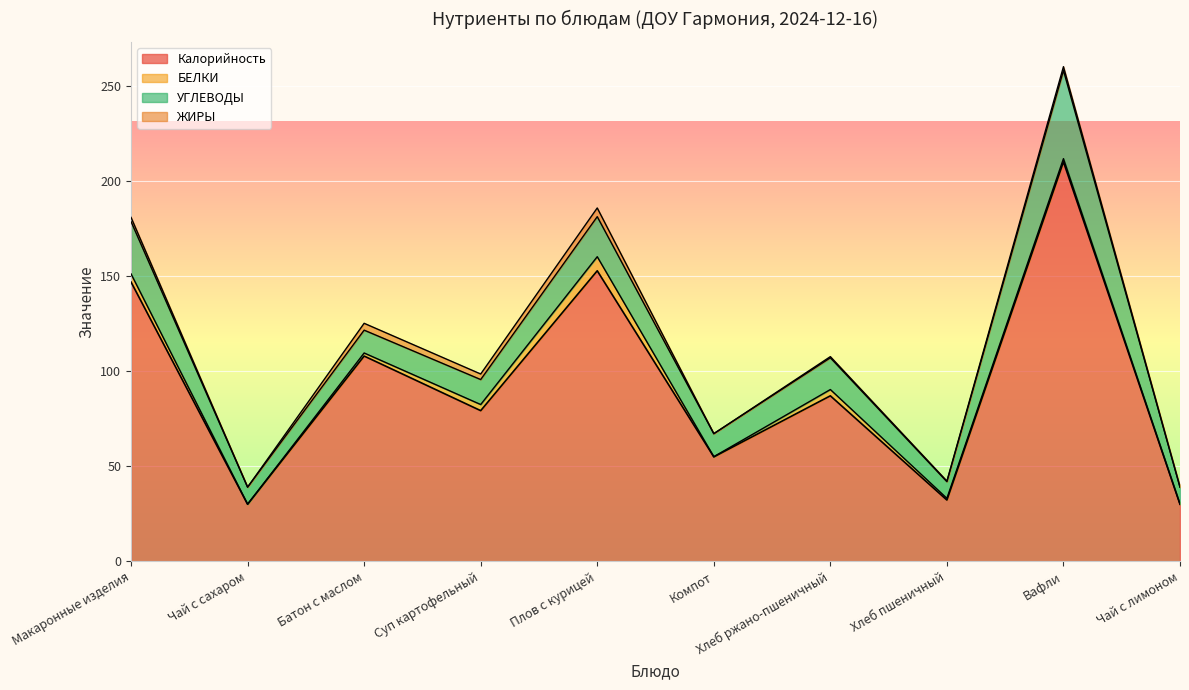

True or false: БЕЛКИ and УГЛЕВОДЫ cross at least once.

False